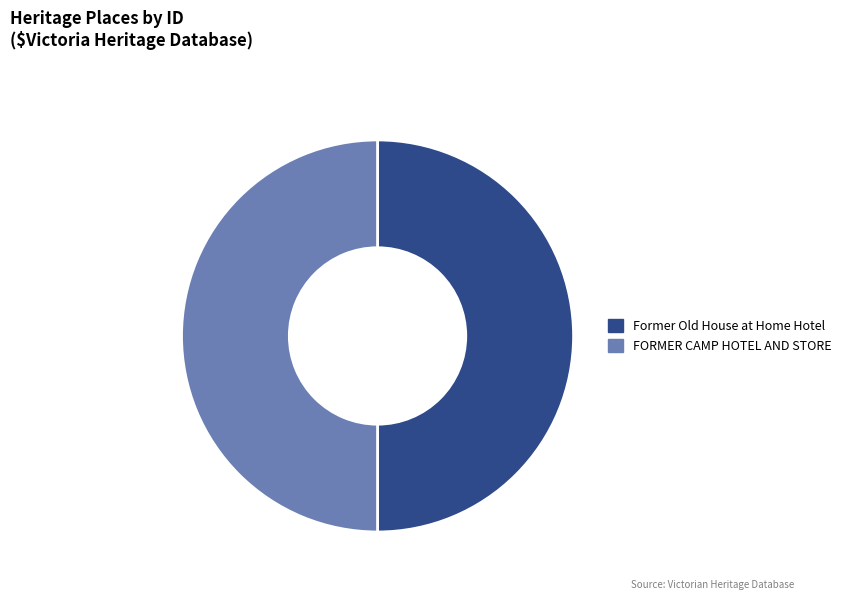

What is the ratio of the value at Former Old House at Home Hotel to the value at FORMER CAMP HOTEL AND STORE?

1.0